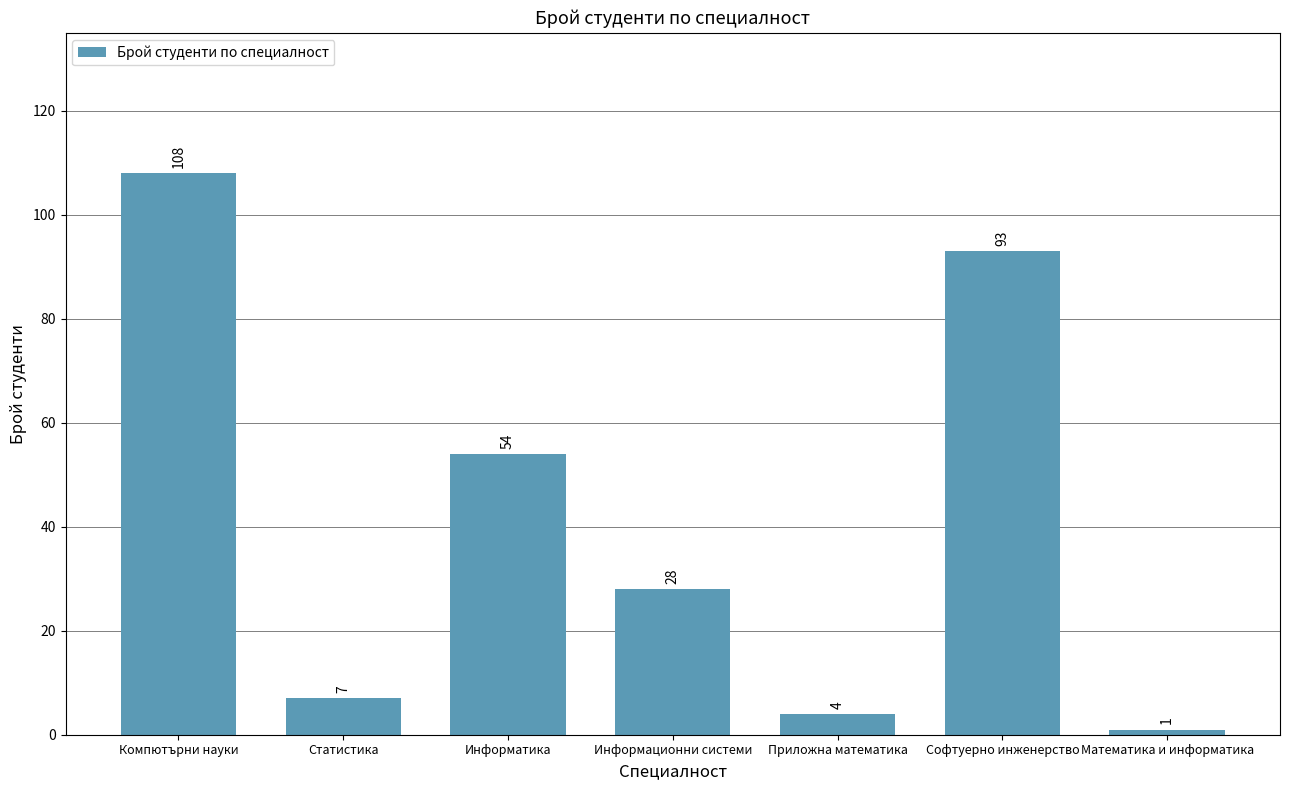

What is the sum of all values?

295